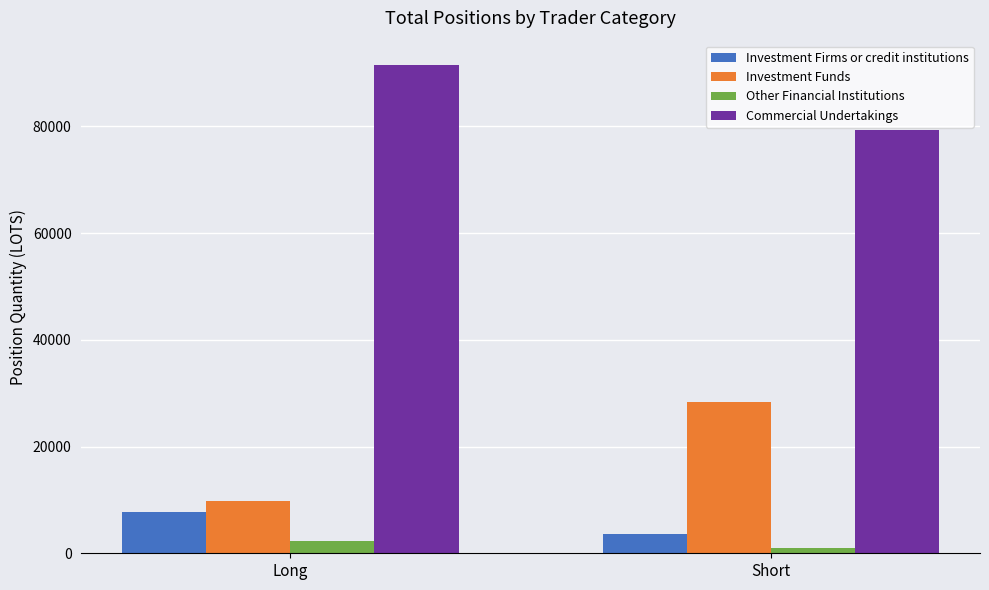

What is the difference between the highest and lowest values at Long?

89100.5